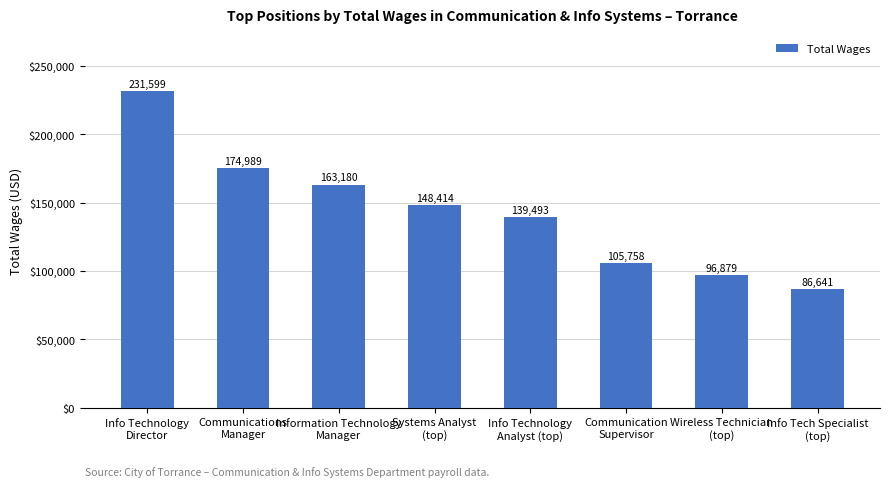

Where is the data nearest to the value 159120?

Information Technology
Manager